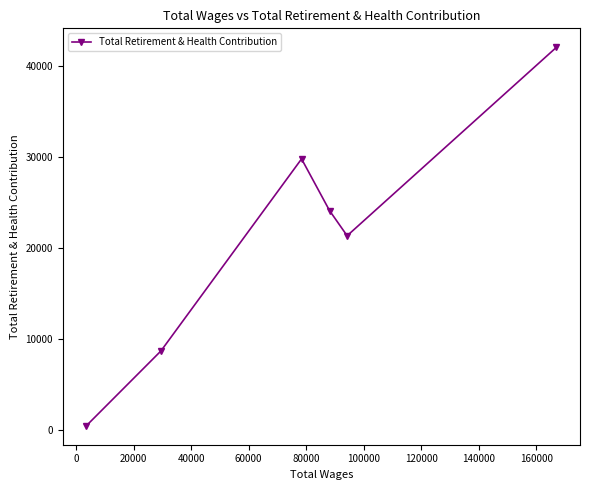

What is the difference between the second highest and second lowest values?

21111